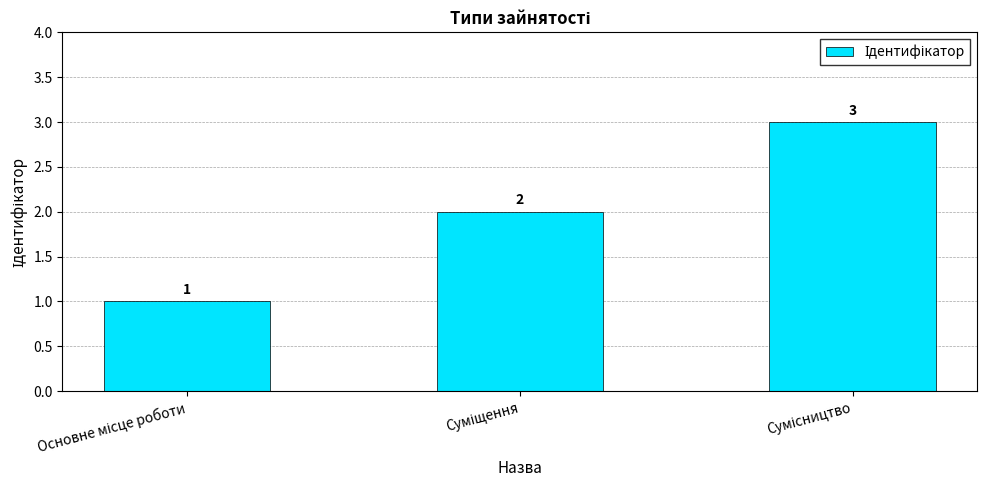

Count the values in the range 1 to 3.

3